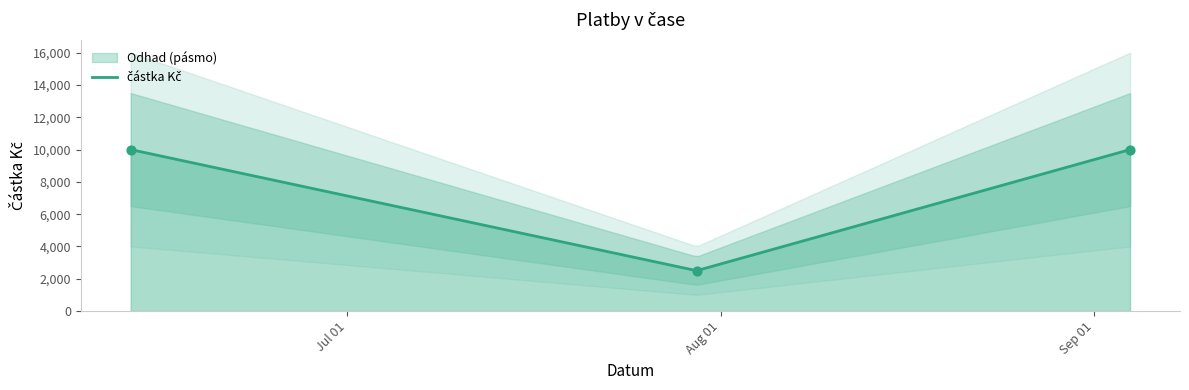

What is the change in value from 2018-07-30 to 2018-06-13?

+7500